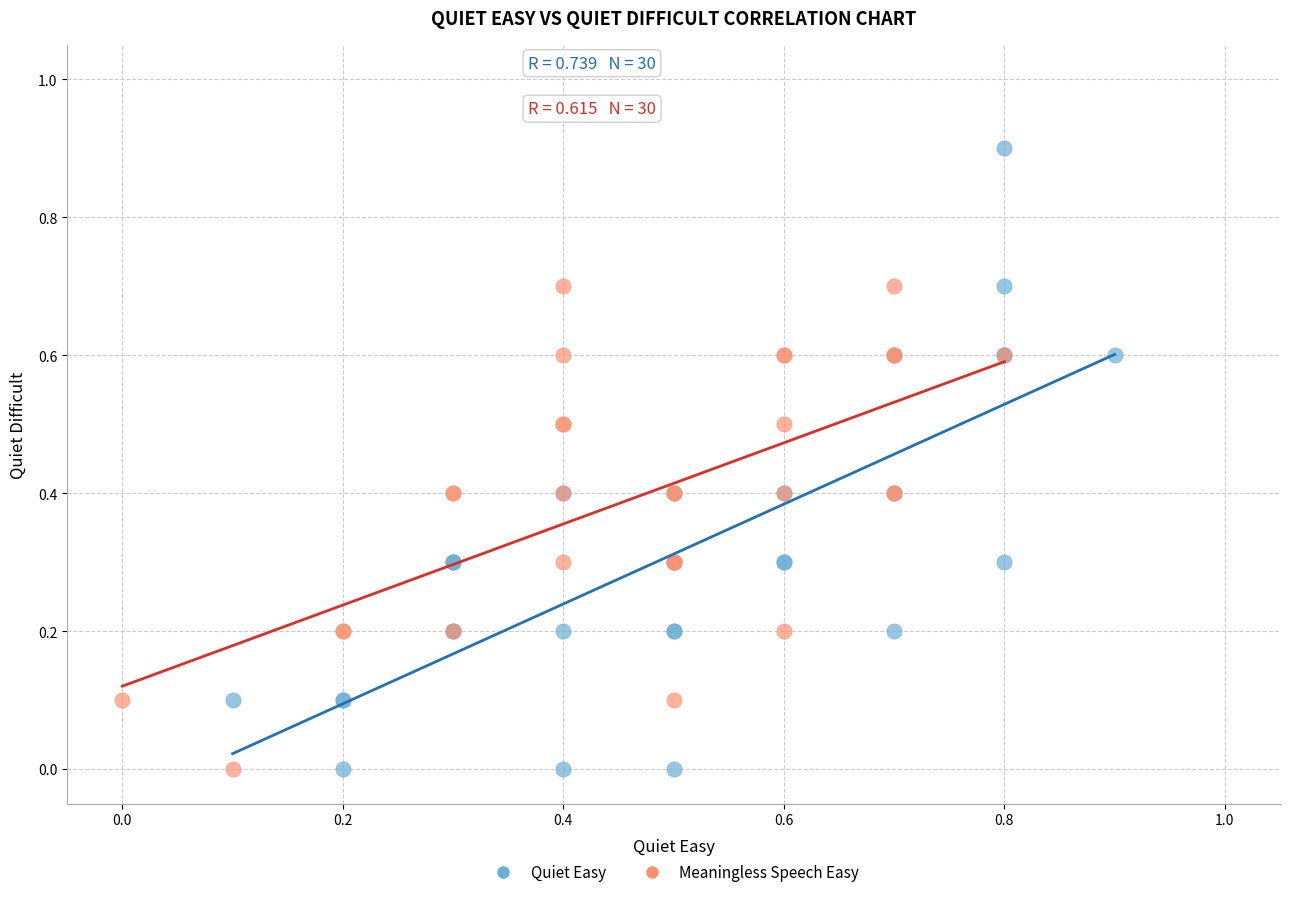

Which series has the largest Y range (max minus min)?

Quiet Easy